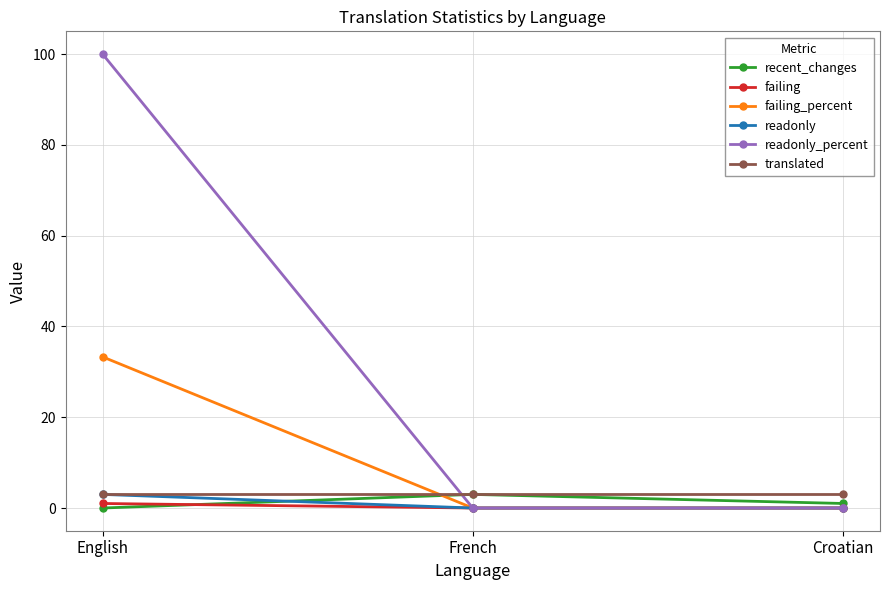

How many categories are shown in the chart?

3